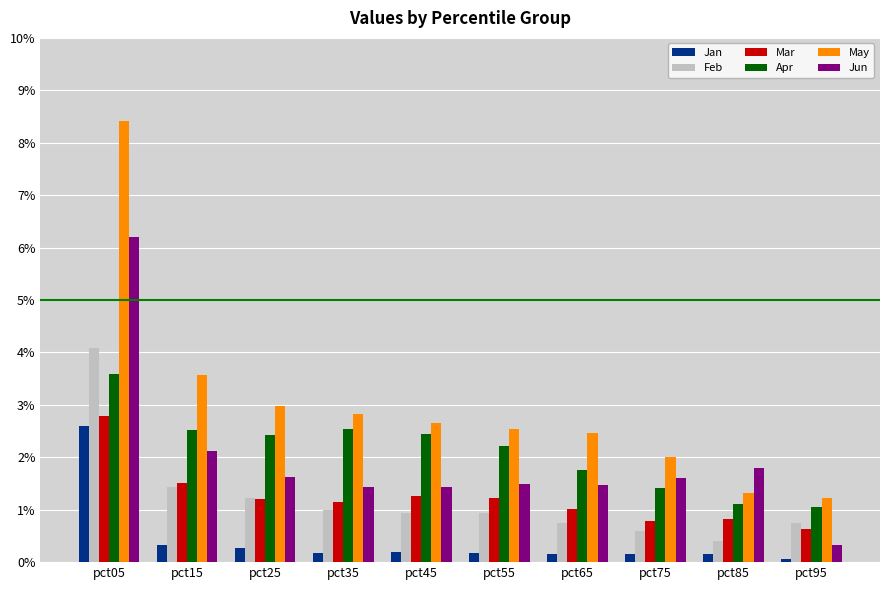

Where does the Jun series first go above 1?

pct05